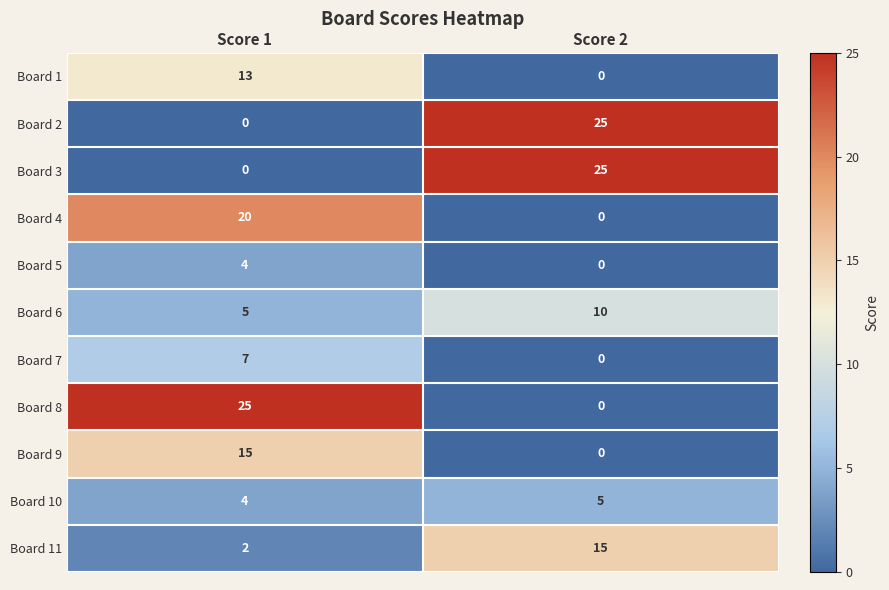

At how many categories does at least one series exceed 0?

2